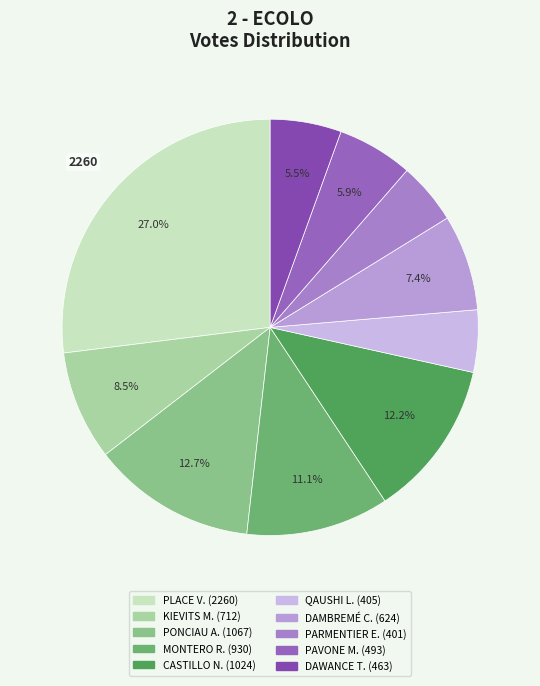

How many segments does this pie chart have?

10